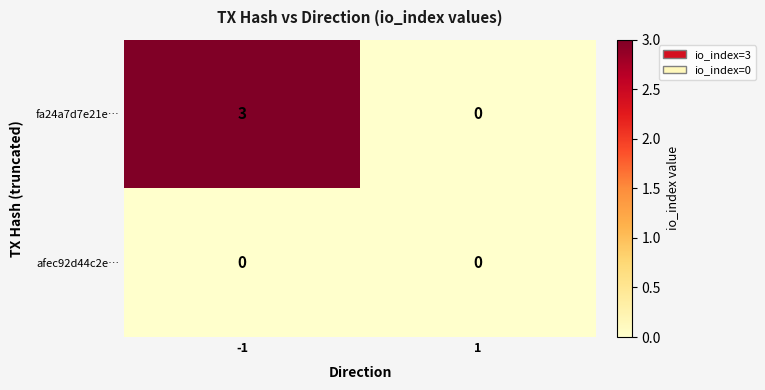

Which category has the highest value across all series?

-1